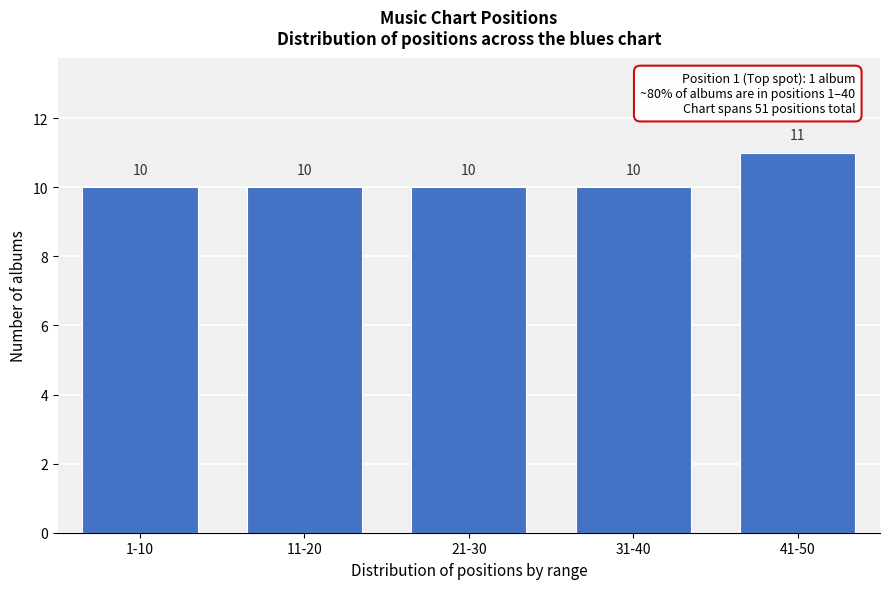

Reading left to right, list all the values displayed in this chart.

10	10	10	10	11